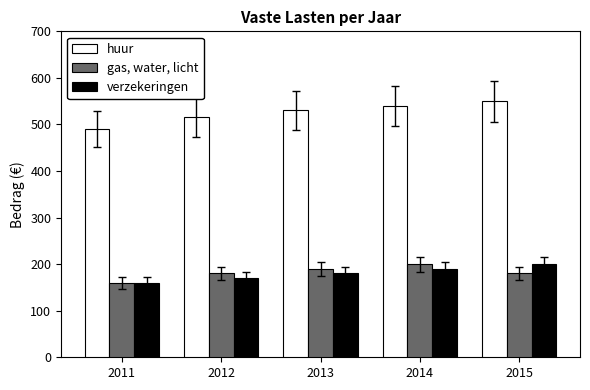

What is the difference between the highest and lowest values at 2014?

350